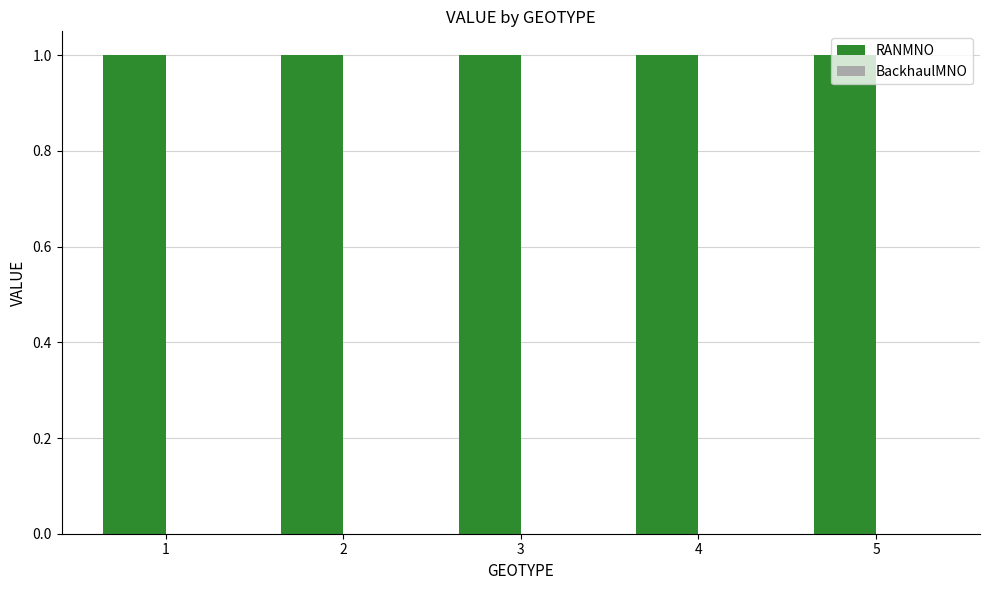

At how many categories does at least one series exceed 0?

5